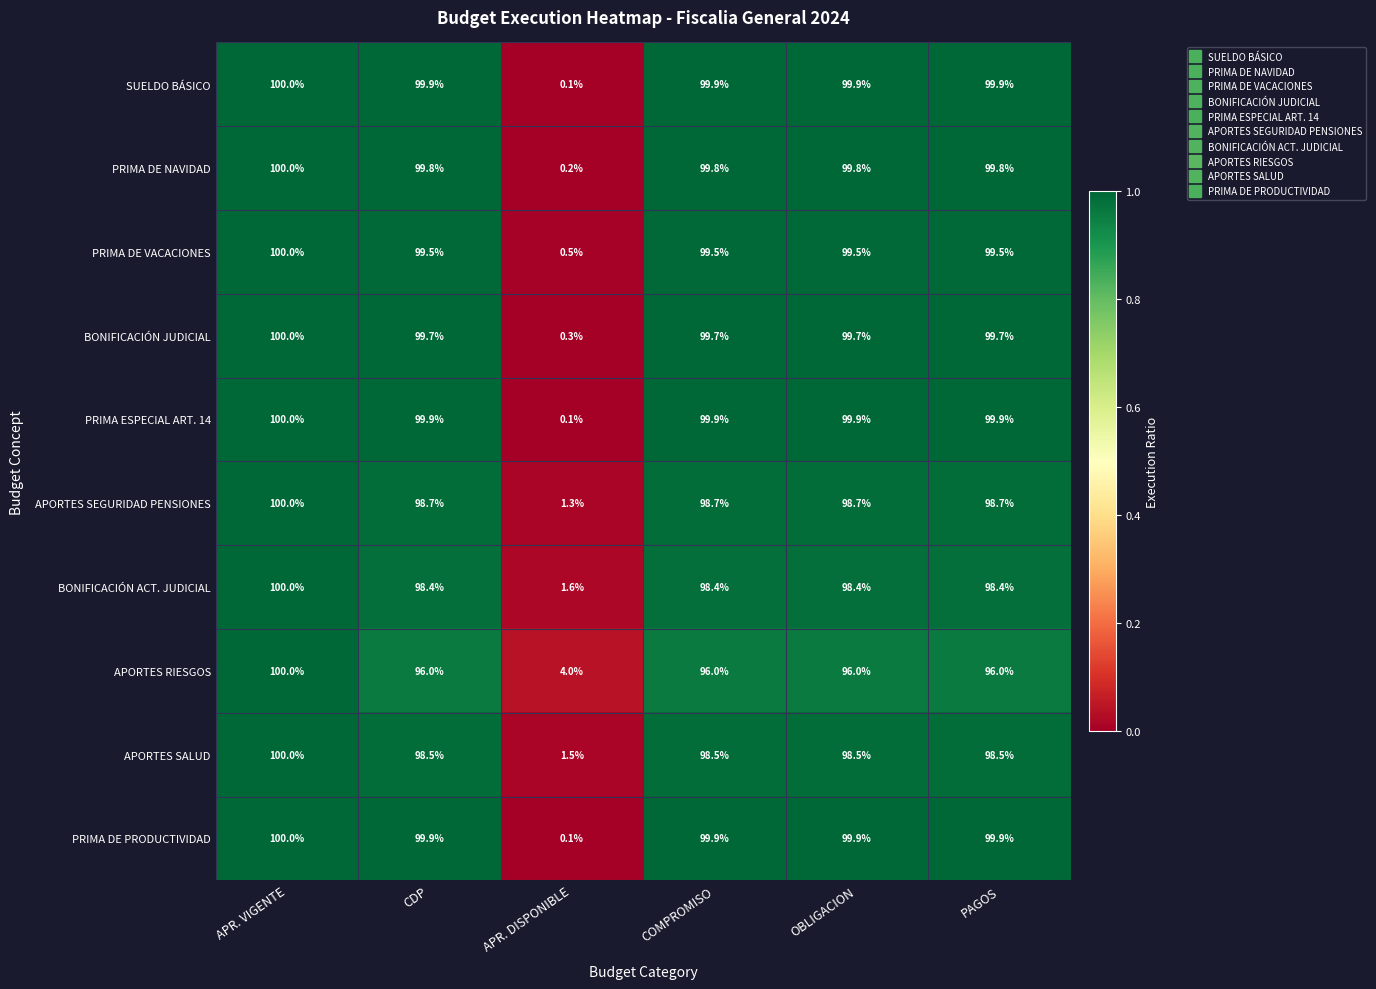

Is it true that PRIMA DE PRODUCTIVIDAD equals 153.9 at OBLIGACION?

False